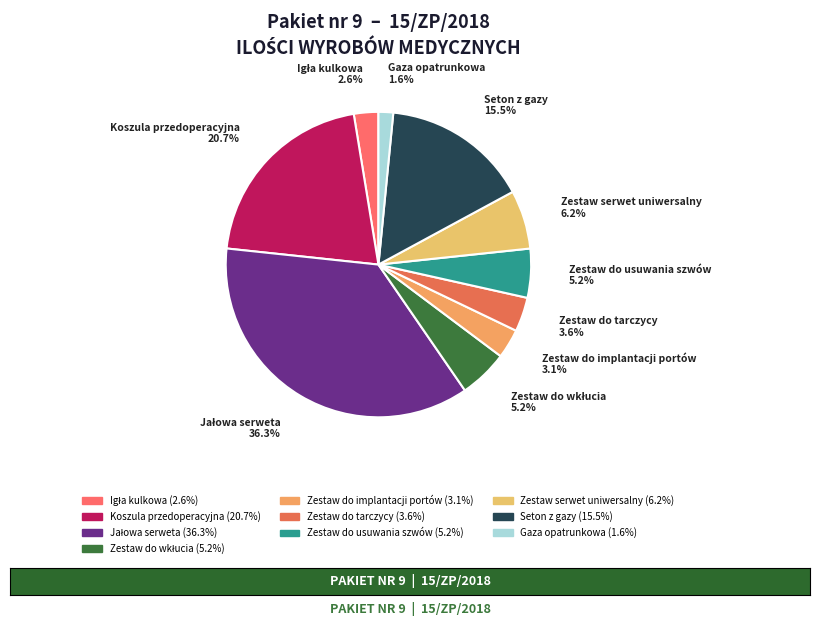

How much of the chart is everything except Koszula przedoperacyjna?

79.3%